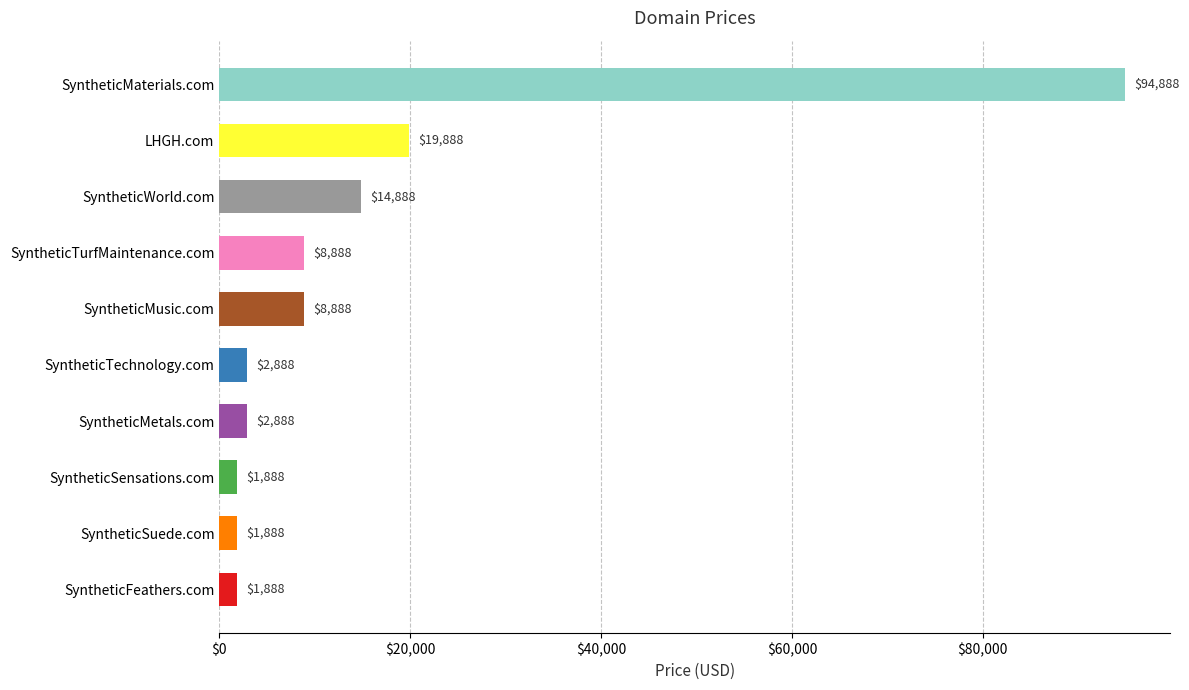

What is the average value?

15888